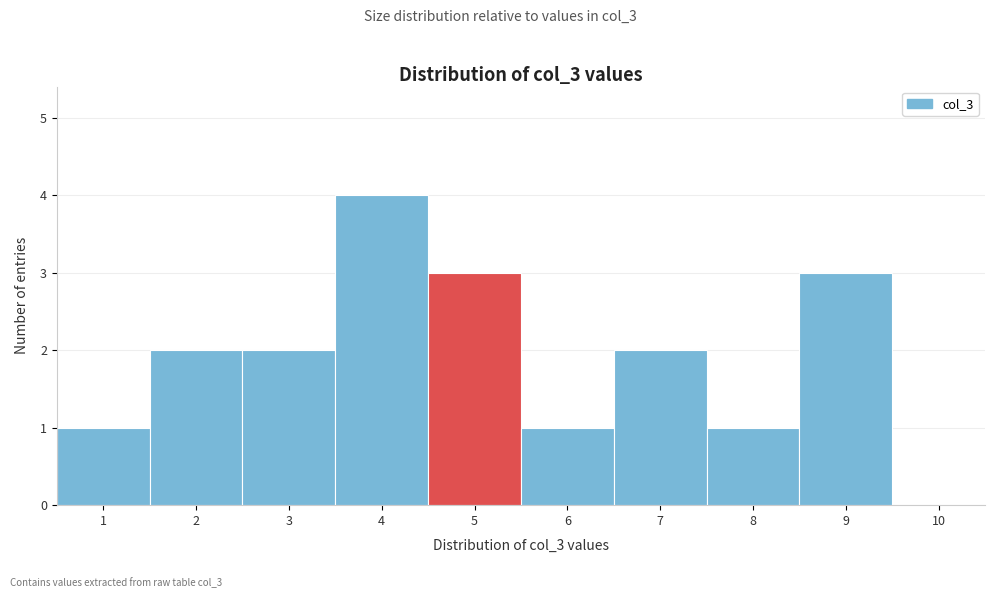

Reading left to right, list every bar in this chart as the range it spans on the x-axis followed by its height. The values are not printed on the chart, so give them approximately, as read against the axis.

0.5 to 1.5: 1
1.5 to 2.5: 2
2.5 to 3.5: 2
3.5 to 4.5: 4
4.5 to 5.5: 3
5.5 to 6.5: 1
6.5 to 7.5: 2
7.5 to 8.5: 1
8.5 to 9.5: 3
9.5 to 10.5: 0